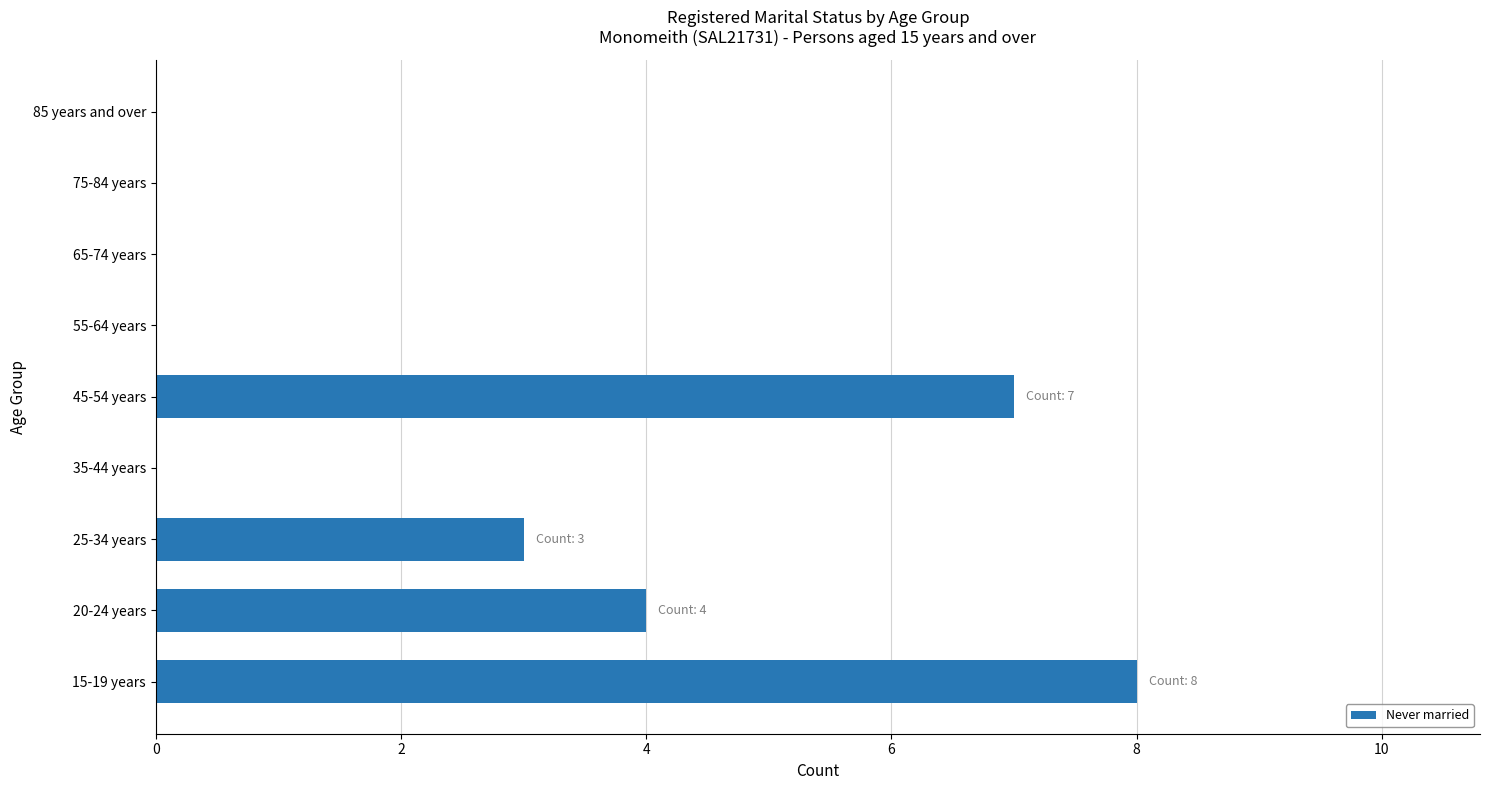

What is the change in value from 25-34 years to 55-64 years?

-3